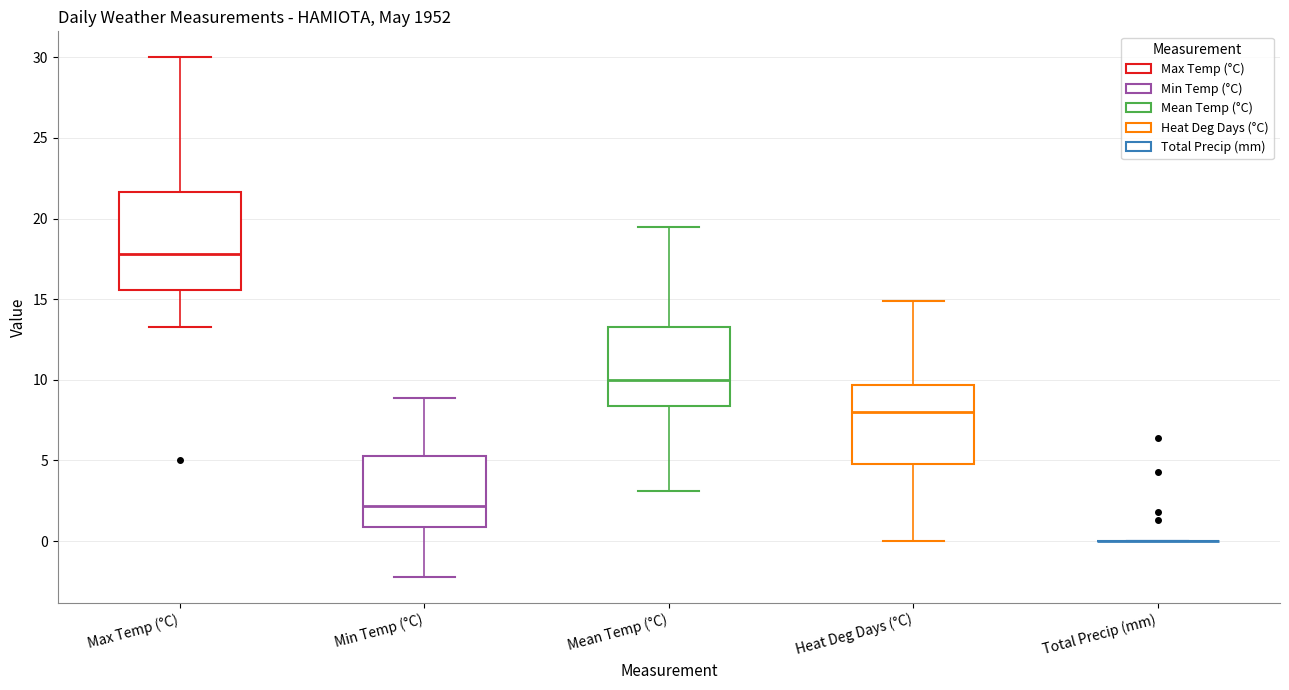

Where does the lower whisker of the box for Mean Temp (°C) end on the y-axis? The values are not printed on the chart, so give them approximately, as read against the axis.

3.0